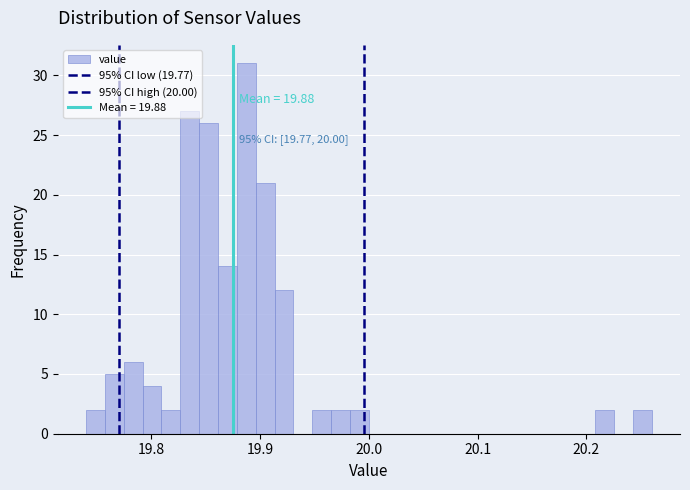

Around what value on the x-axis is the tallest bar? Give the approximate position of its centre, as read against the axis.

19.89